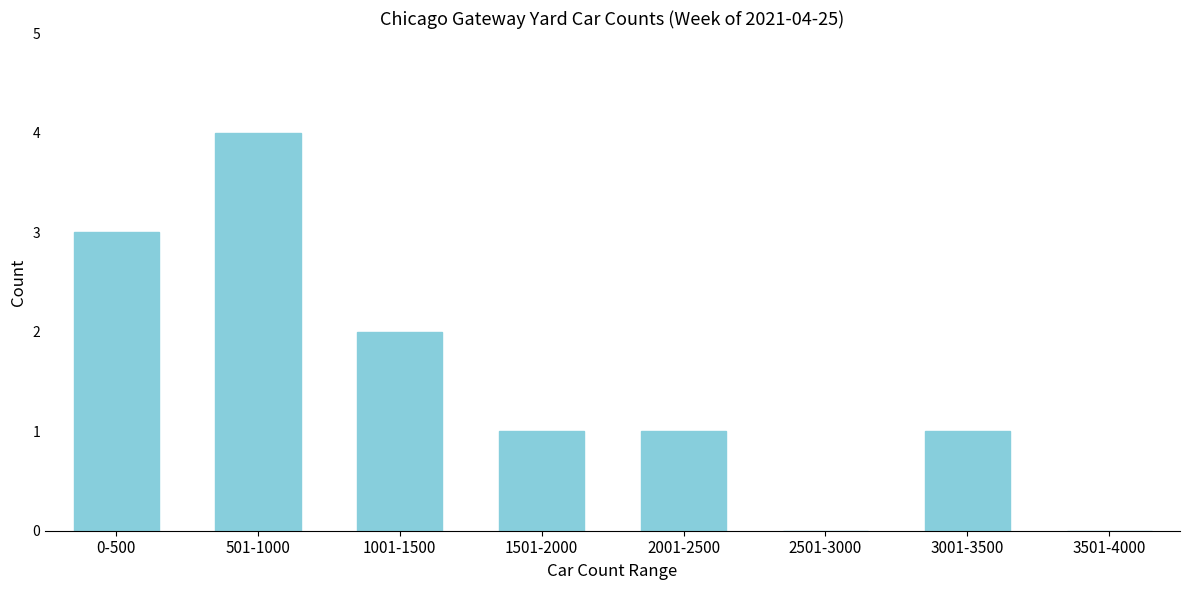

Reading left to right, transcribe all the data shown in this chart.

0-500=3	501-1000=4	1001-1500=2	1501-2000=1	2001-2500=1	2501-3000=0	3001-3500=1	3501-4000=0